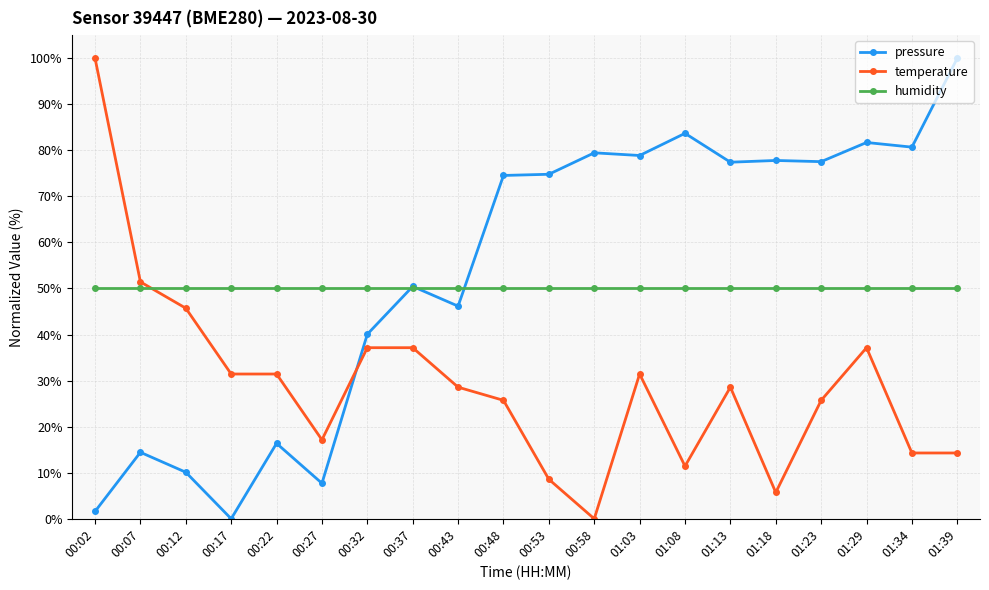

How many lines are shown in the chart?

3